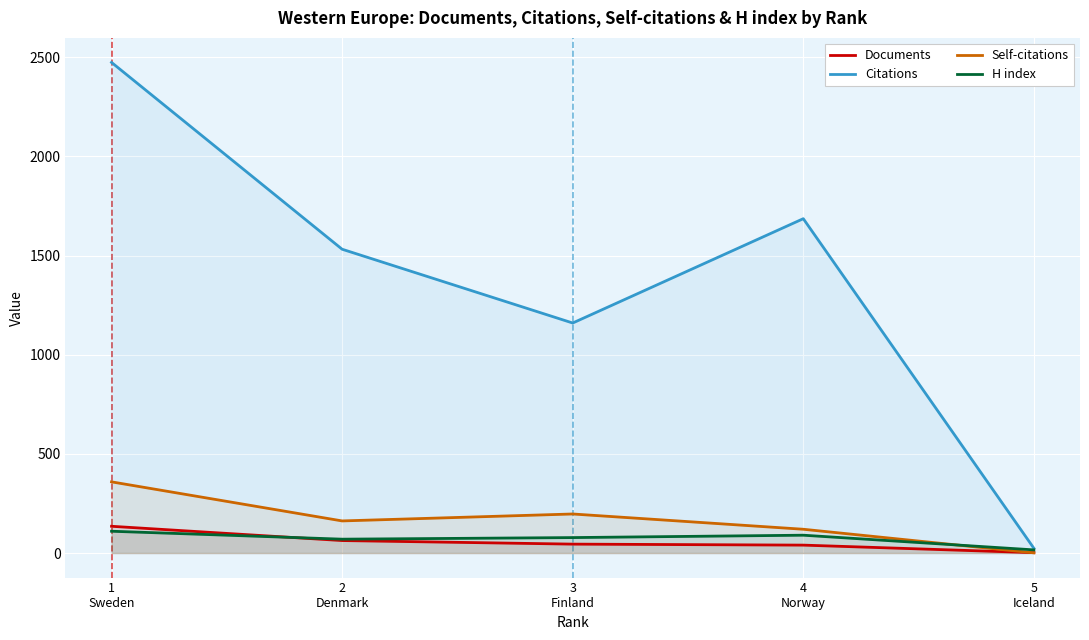

What is the label of the 3rd point from the left?

3
Finland